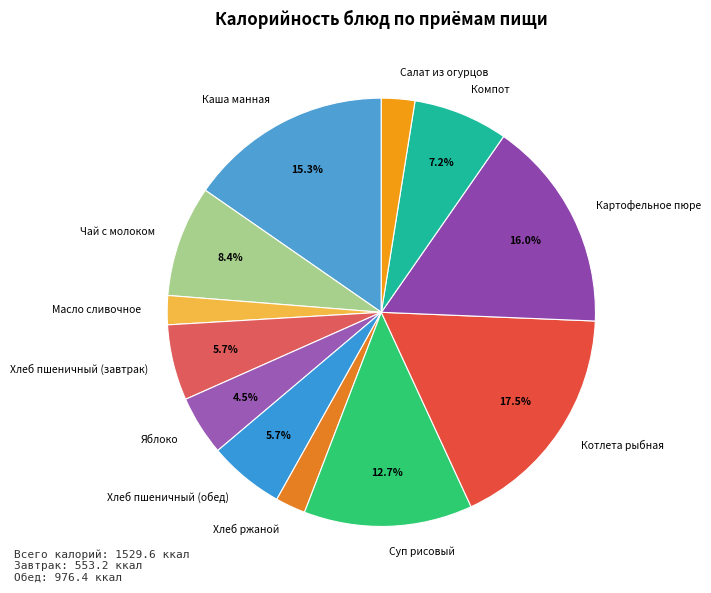

What is the largest slice in the pie chart?

Котлета рыбная